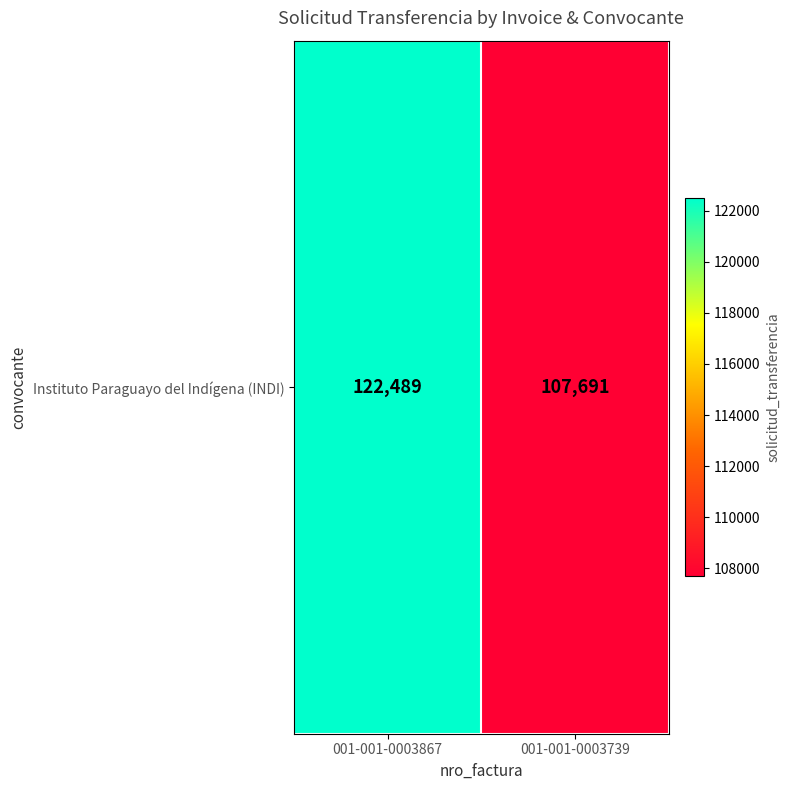

What value does the data have at 001-001-0003739, to the nearest 100?

107700